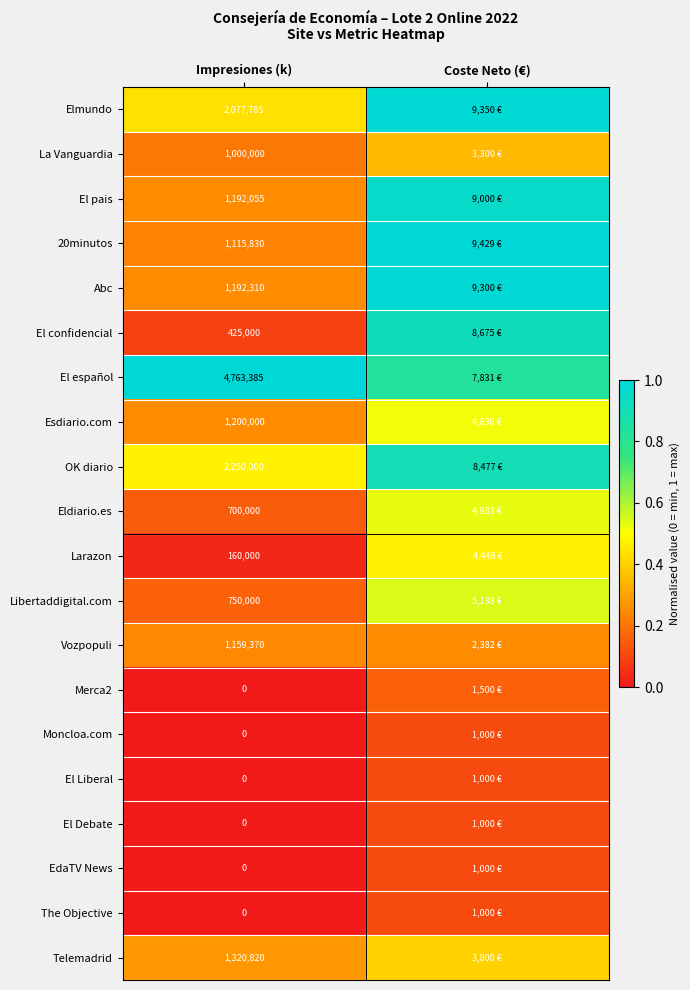

Is the value of Libertaddigital.com at Impresiones (k) greater than the value of Elmundo at Impresiones (k)?

No